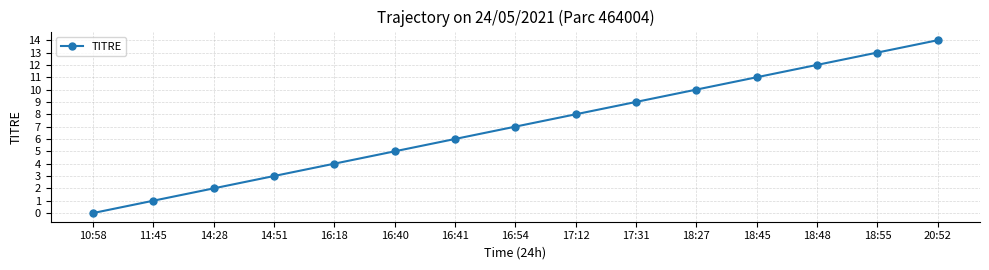

List the labels in order of value, largest first.

20:52, 18:55, 18:48, 18:45, 18:27, 17:31, 17:12, 16:54, 16:41, 16:40, 16:18, 14:51, 14:28, 11:45, 10:58